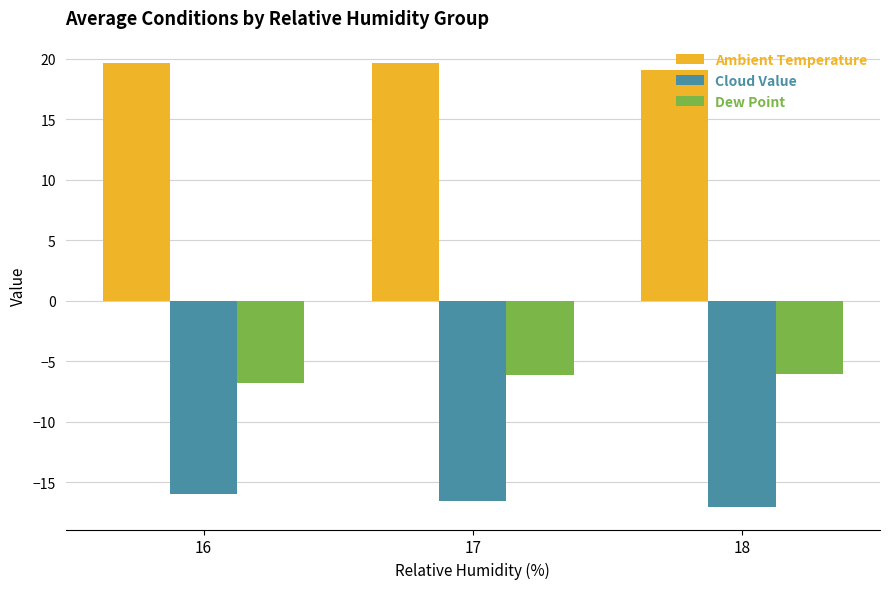

What is the sum of all Dew Point values?

-19.0